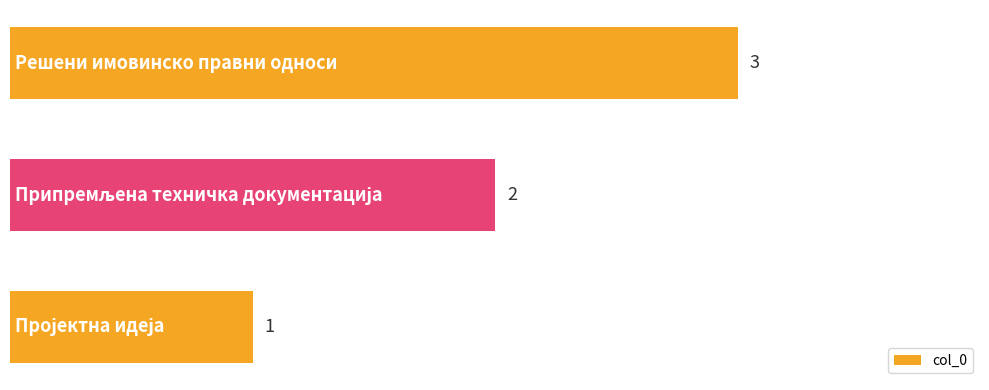

What is the greatest value displayed?

3